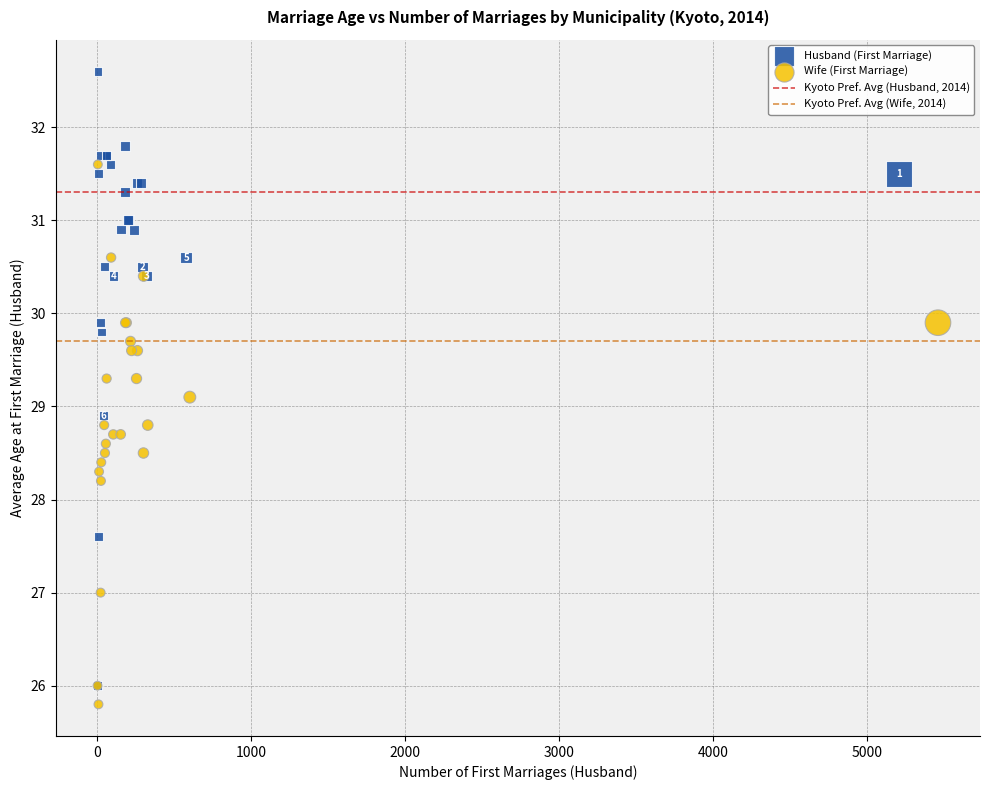

Which series reaches the minimum Y coordinate?

Wife (First Marriage)